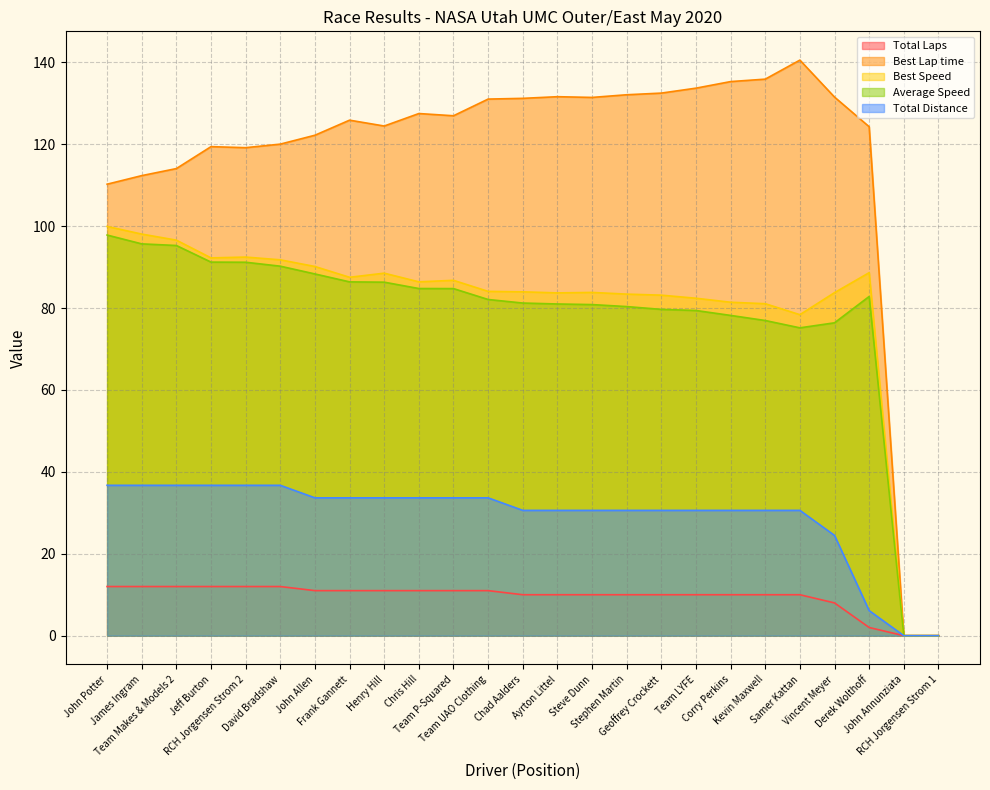

True or false: Best Lap time and Total Laps cross at least once.

False